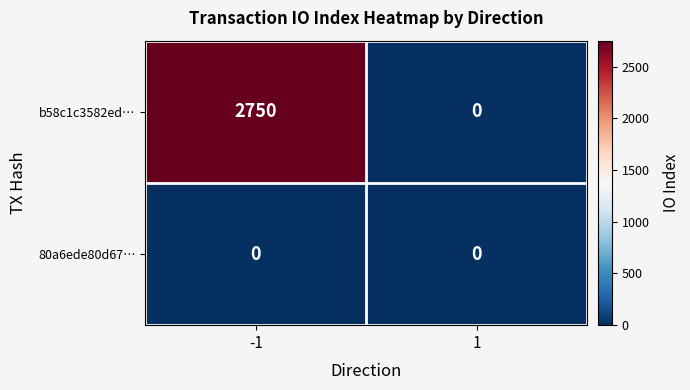

How many positive values does the b58c1c3582ed… series have?

1